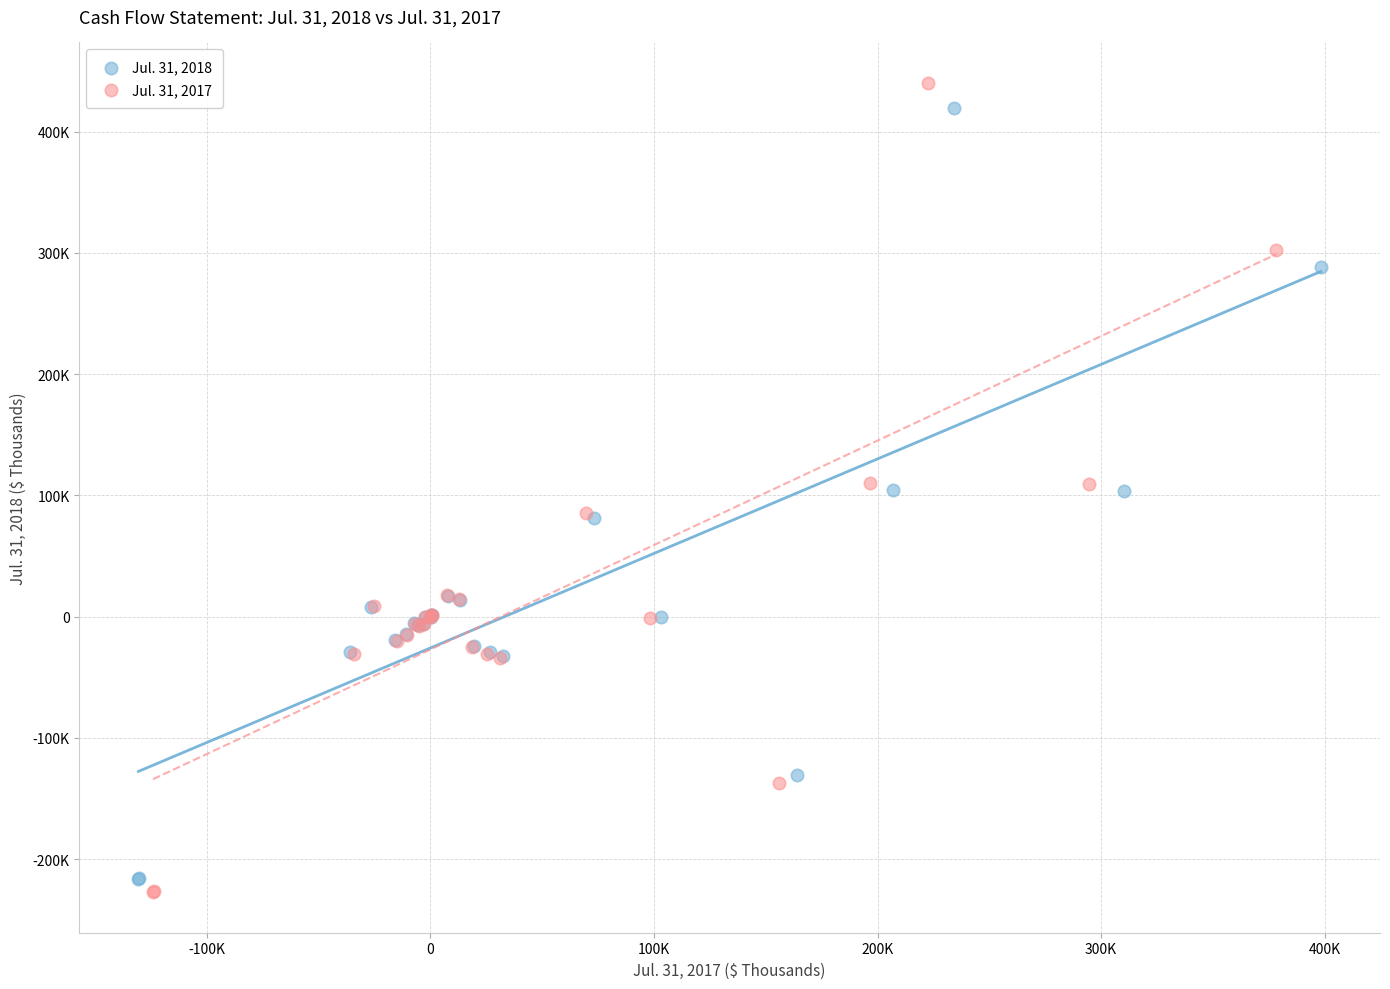

Which series reaches the minimum Y coordinate?

Jul. 31, 2017